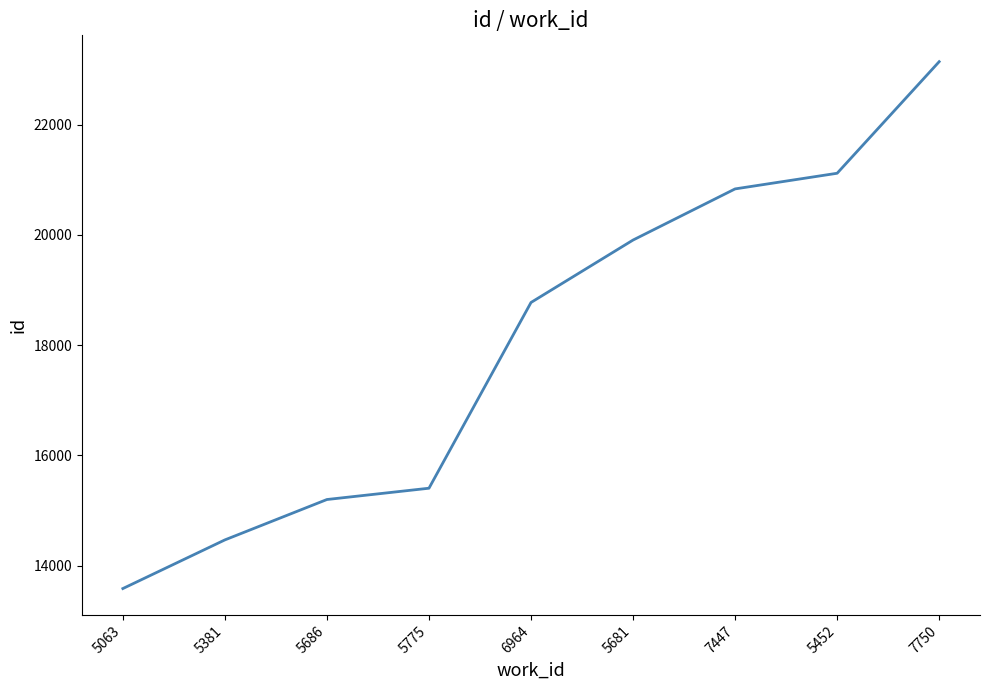

True or false: the data shows 18775 at 6964.

True